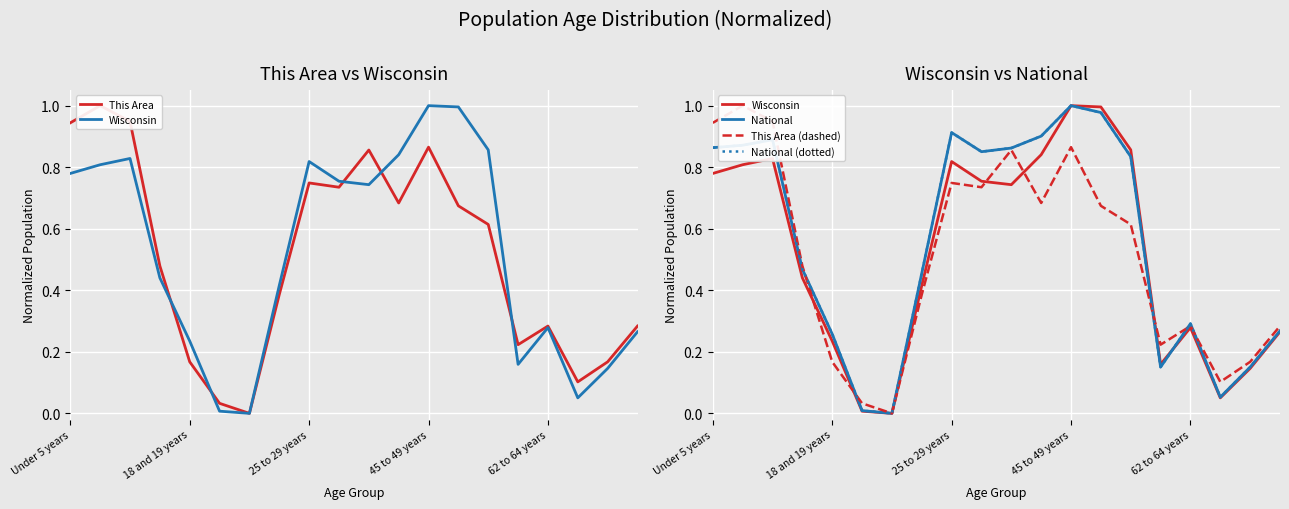

The value of Wisconsin at Under 5 years is 0.2. True or false?

False